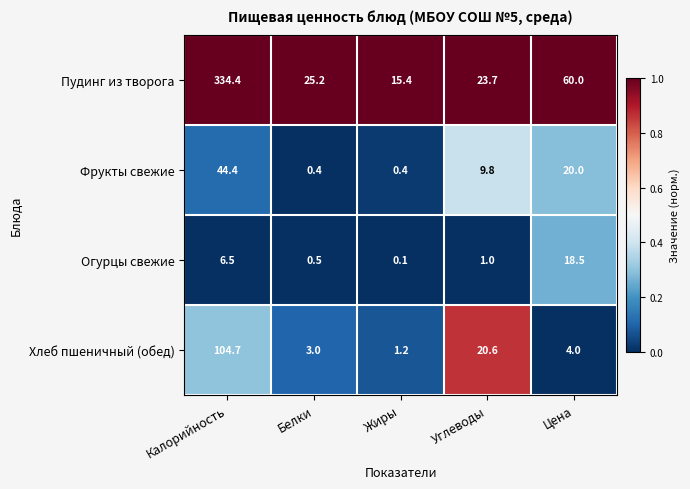

Which category has the lowest value in the Пудинг из творога series?

Жиры